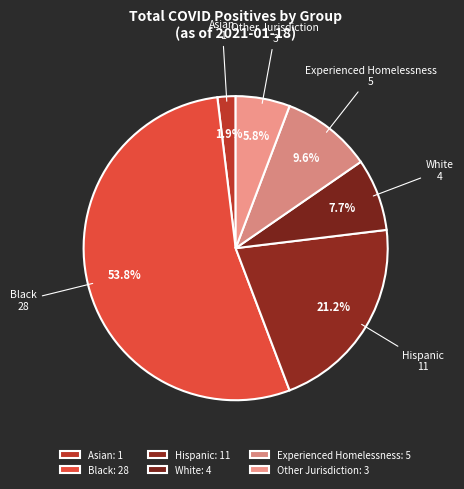

The Experienced Homelessness slice represents 10% of the pie. True or false?

True